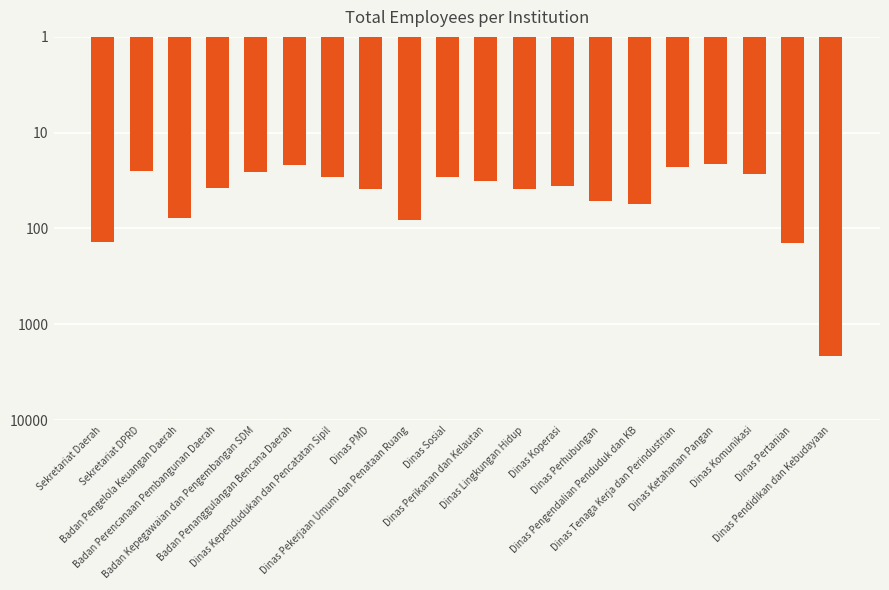

What is the ratio of the value at Badan Kepegawaian dan Pengembangan SDM to the value at Badan Perencanaan Pembangunan Daerah?

0.7